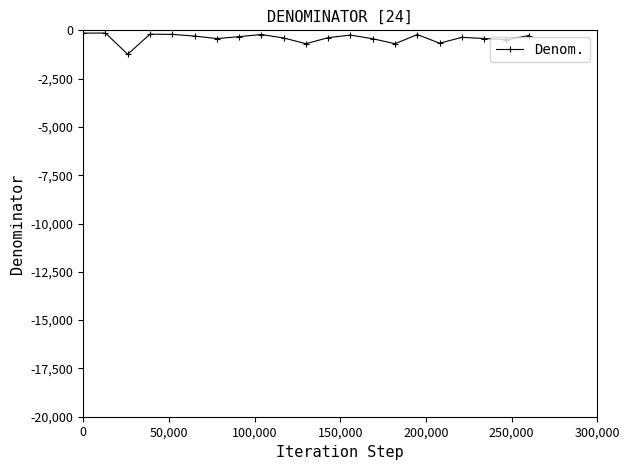

What is the difference between the maximum and minimum values?

1098